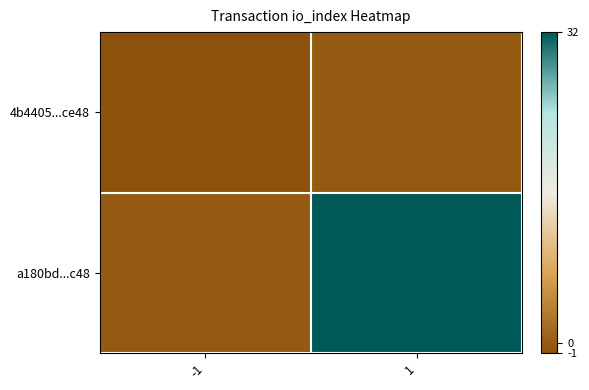

Reading left to right, what are all the values shown in this chart?

4b4405...ce48: -1=-1	1=0
a180bd...c48: -1=0	1=32